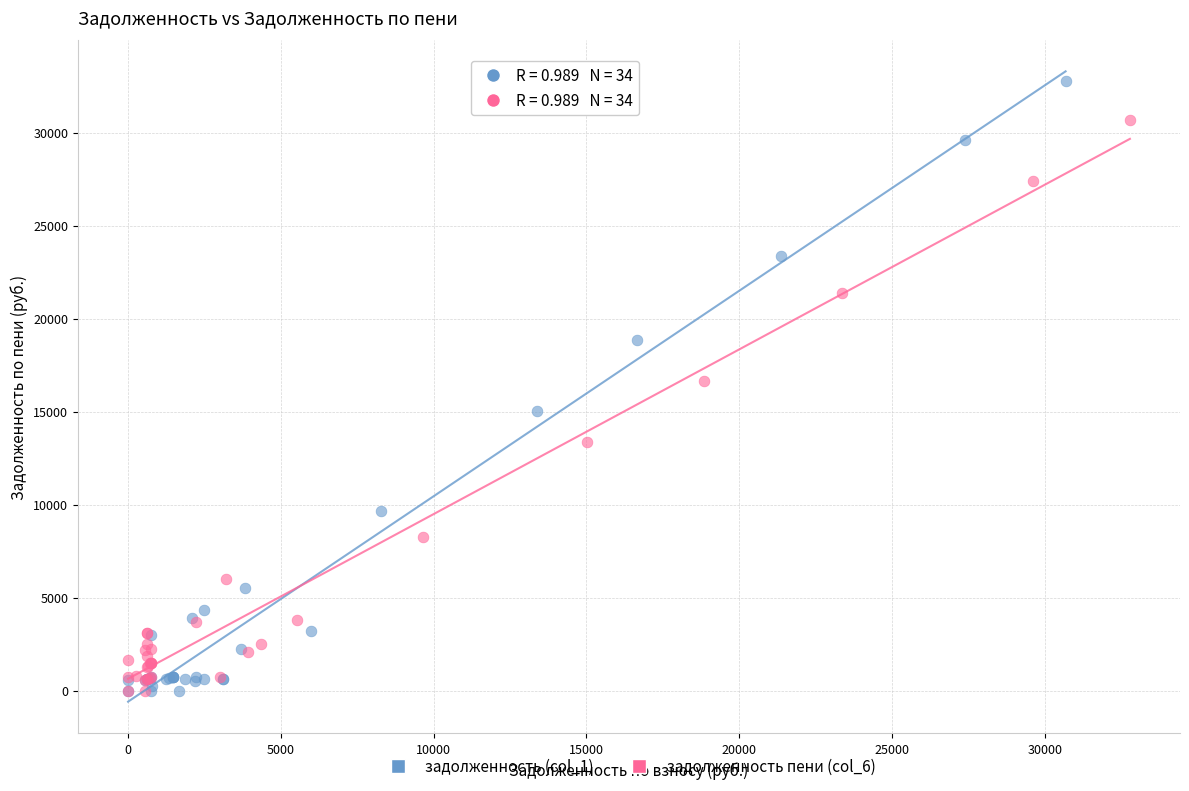

Which series has the largest Y range (max minus min)?

задолженность (col_1)